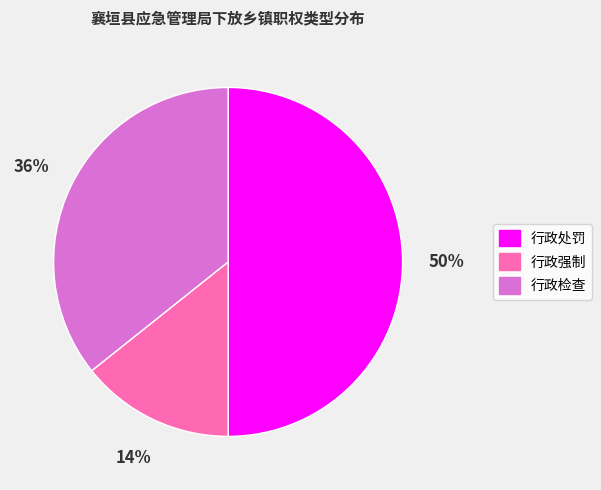

Is 行政强制 the majority of the pie?

No